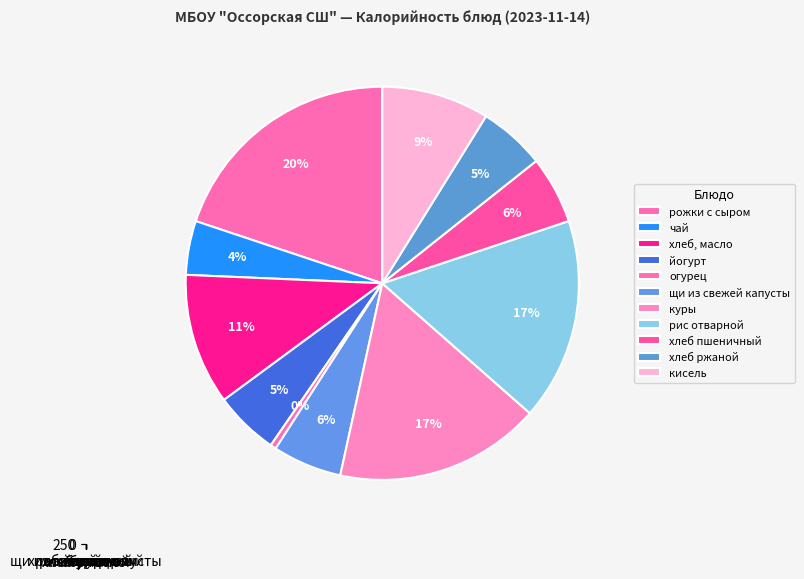

What is the ratio of the value at хлеб ржаной to the value at куры?

0.3